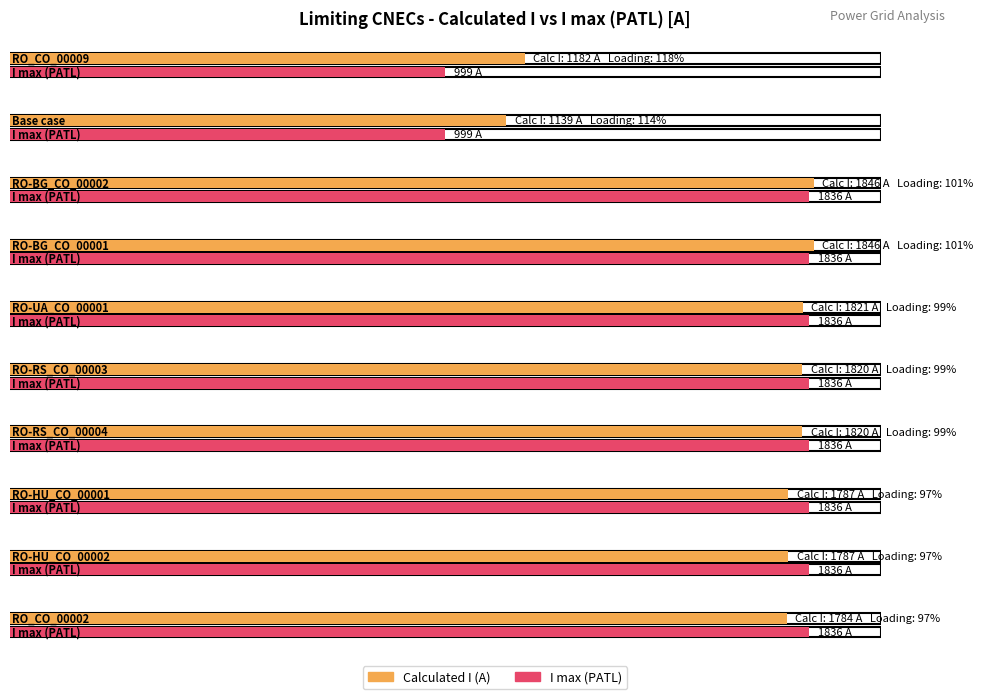

What is the sum of all Calculated I (A) values?

16832